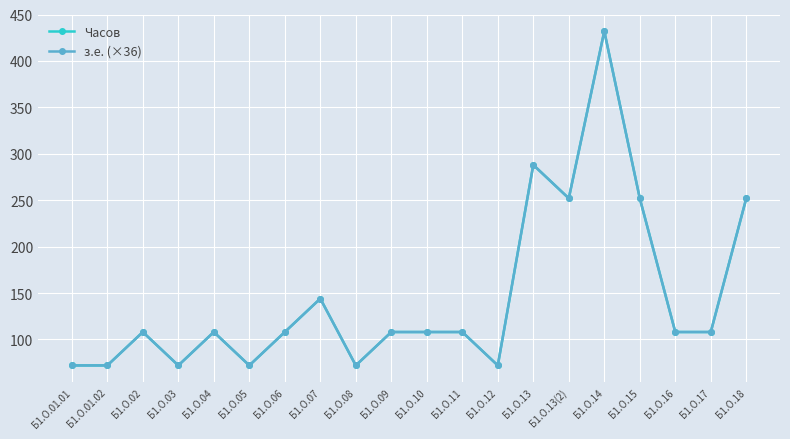

At which label does Часов first exceed 108?

Б1.О.07